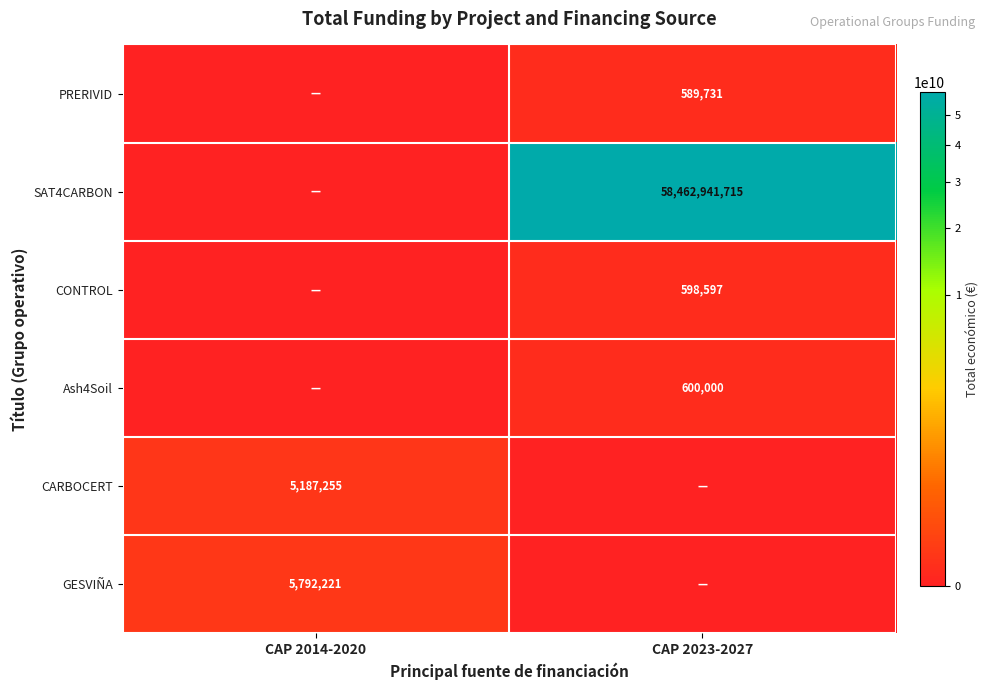

The value of CARBOCERT at CAP 2014-2020 is 8400674. True or false?

False